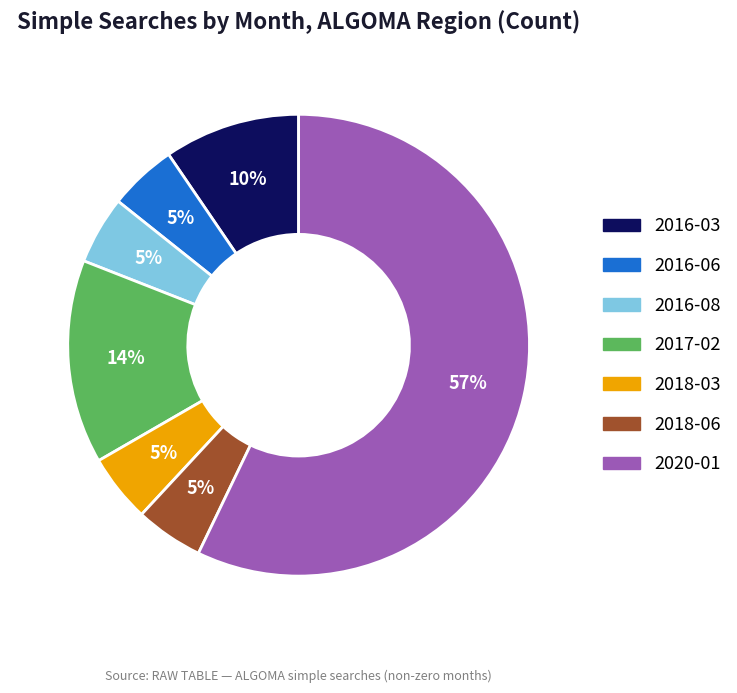

What percentage is the 2016-03 slice, to the nearest percent?

10%